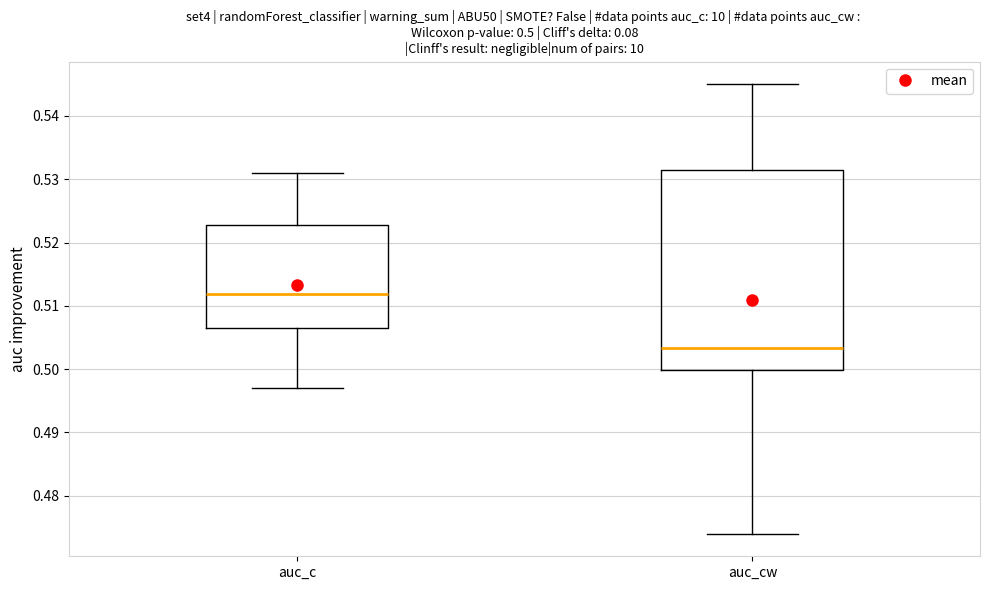

Comparing the boxes themselves (not the whiskers), which one is the tallest?

auc_cw